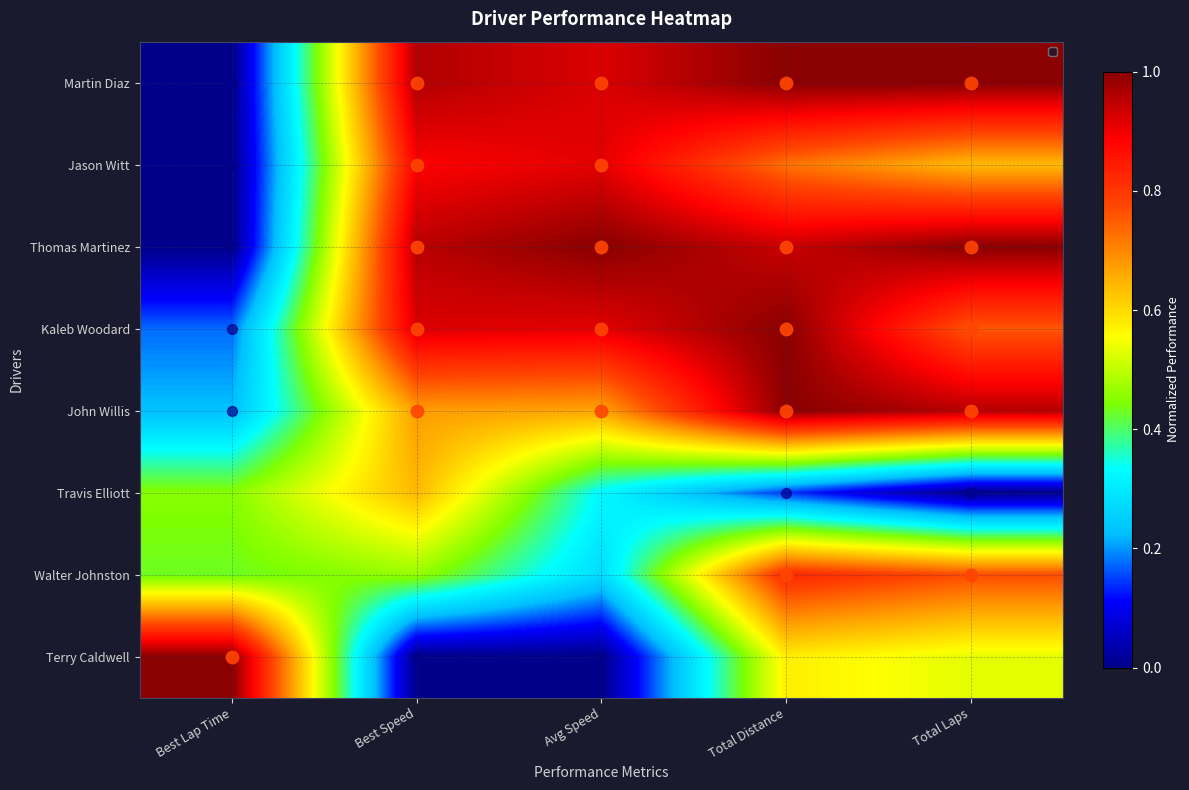

At which label is Walter Johnston closest to 0?

Avg Speed